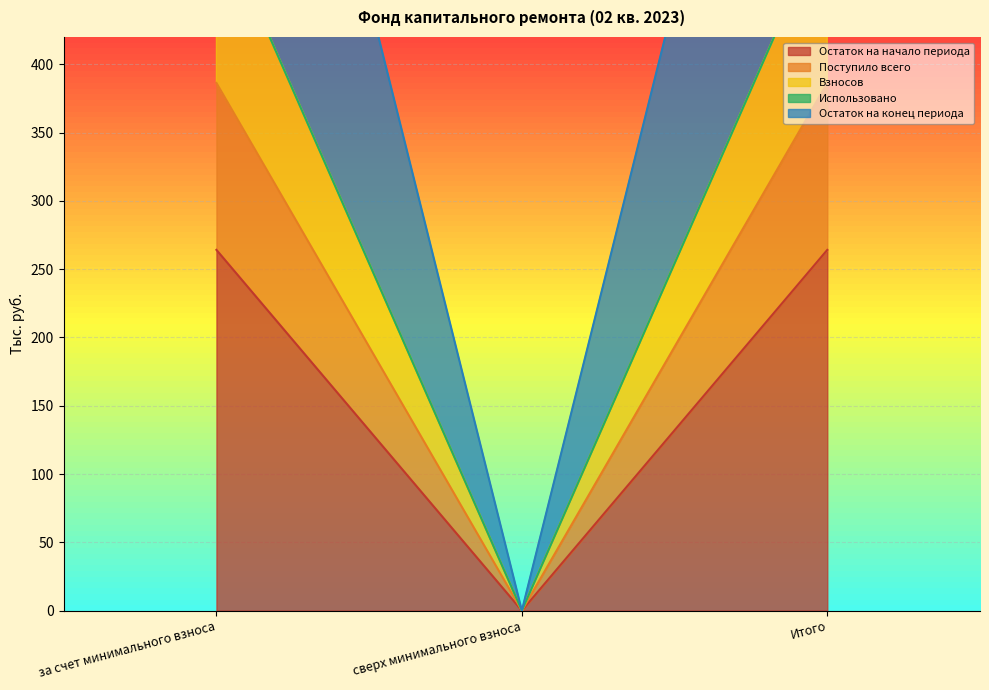

Reading left to right, what are all the values shown in this chart?

Остаток на начало периода: 264.1	0.0	264.1
Поступило всего: 386.3	0.0	386.3
Взносов: 508.5	0.0	508.5
Остаток на конец периода: 508.5	0.0	508.5